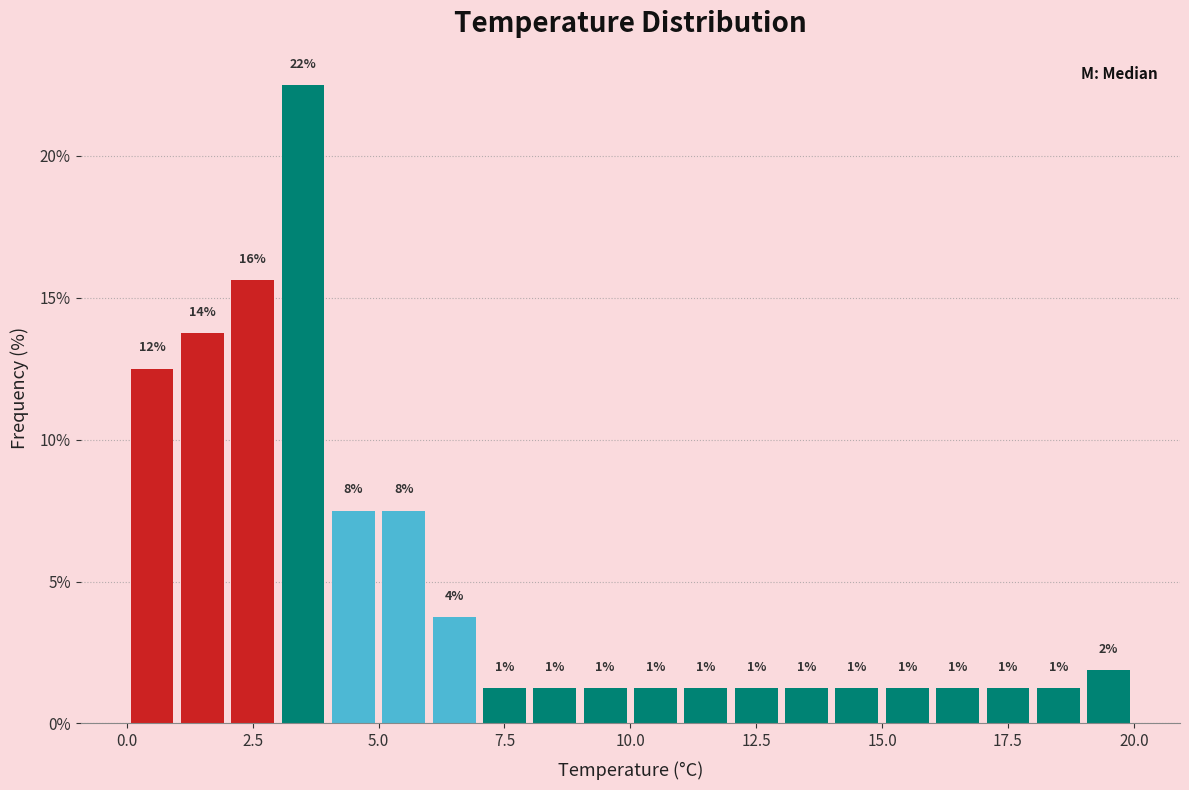

Read against the x-axis, roughly where is the centre of the tallest bar?

3.5